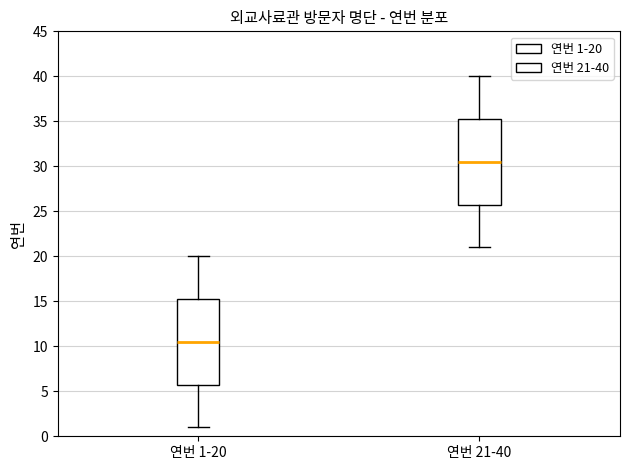

Reading left to right, read every box against the y-axis: the position of its median line, the range the box covers, and the ends of its whiskers. The values are not printed on the chart, so give them approximately, as read against the axis.

연번 1-20: median 10.5, box 6.0 to 15.5, whiskers 1.0 to 20.0
연번 21-40: median 30.5, box 26.0 to 35.5, whiskers 21.0 to 40.0